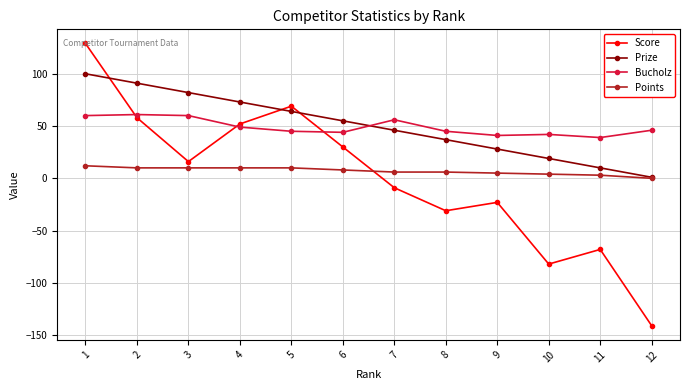

What is the smallest value displayed?

-141